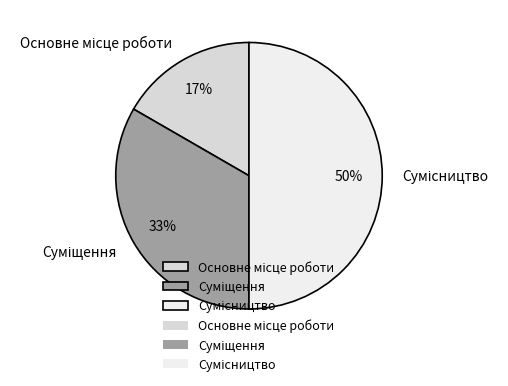

To the nearest percent, what is the average slice percentage?

33%